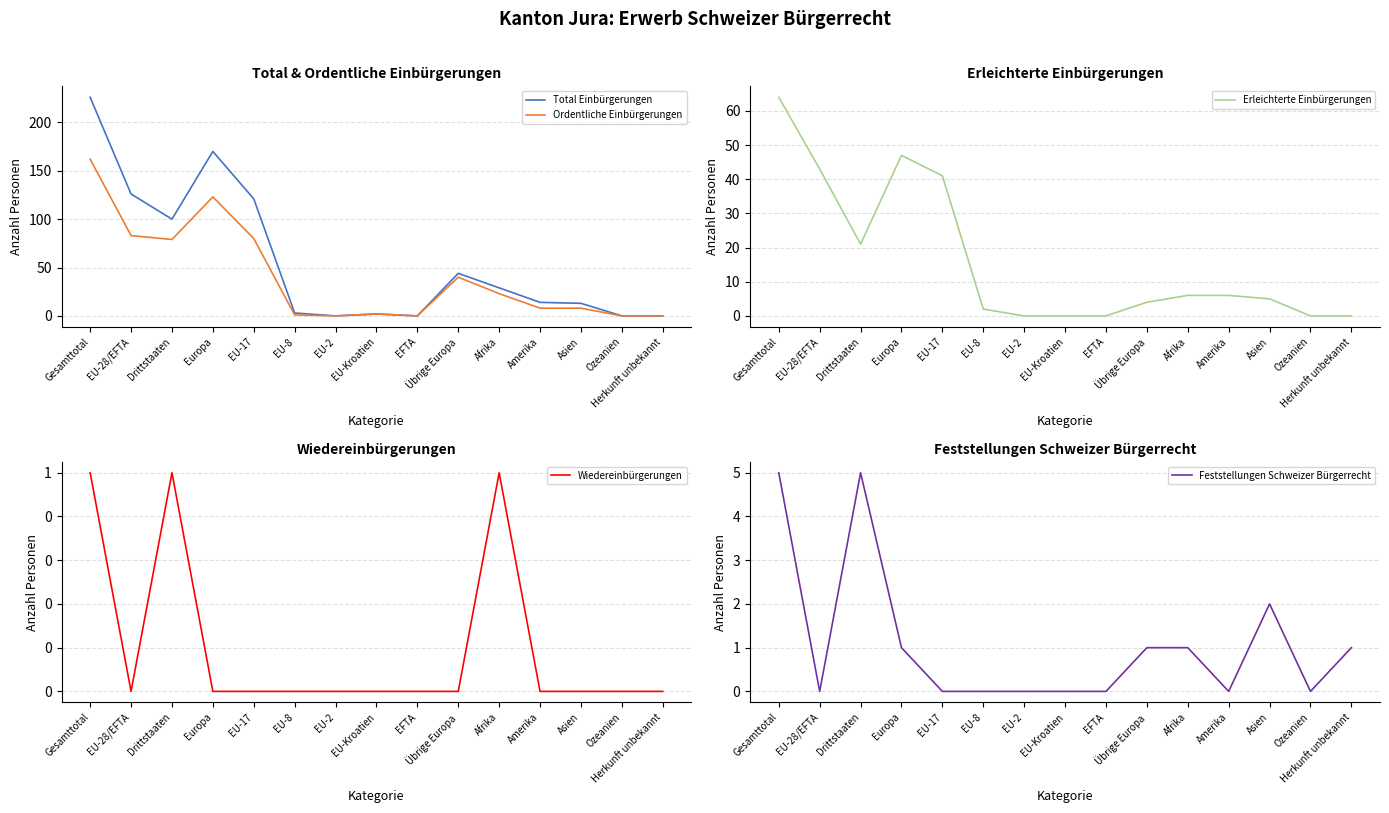

What is the difference between the Erleichterte Einbürgerungen values at Asien and EU-8?

3